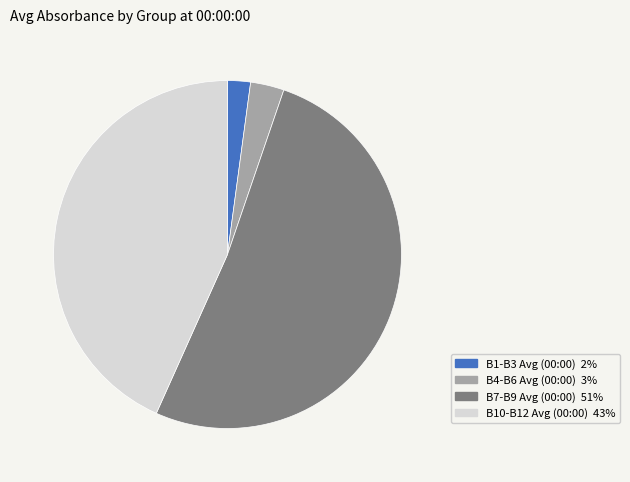

True or false: B1-B3 Avg (00:00) accounts for 2% of the total.

True